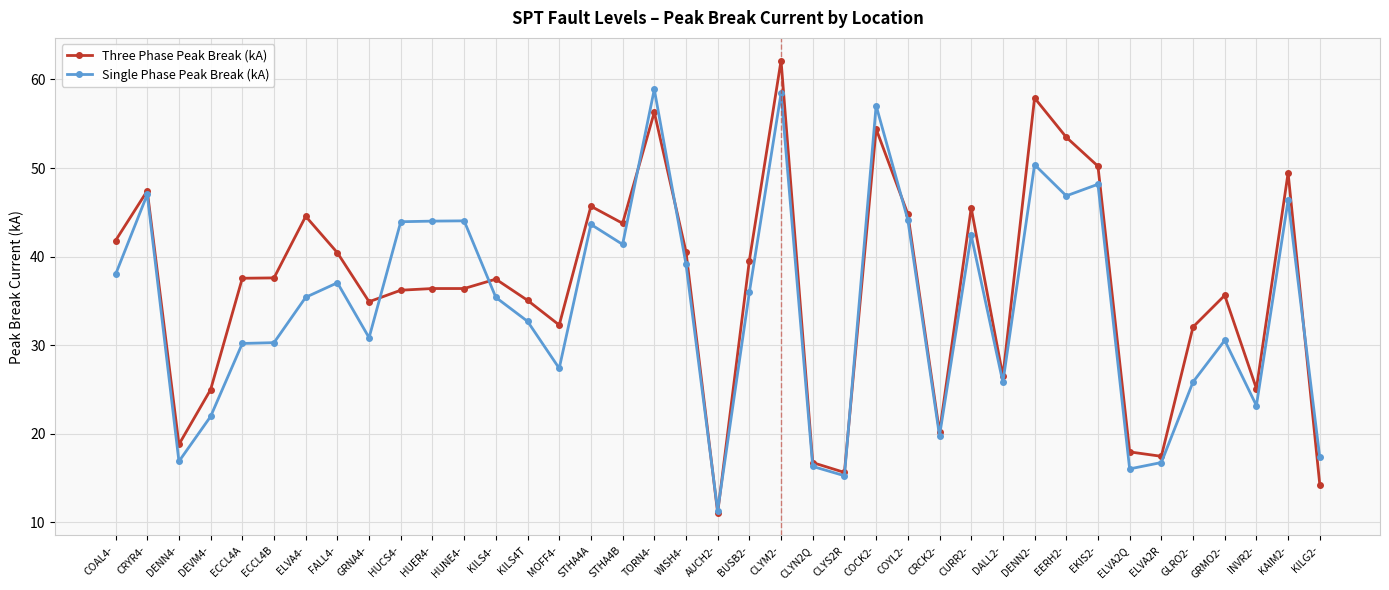

Which series has the largest range (max minus min)?

Three Phase Peak Break (kA)